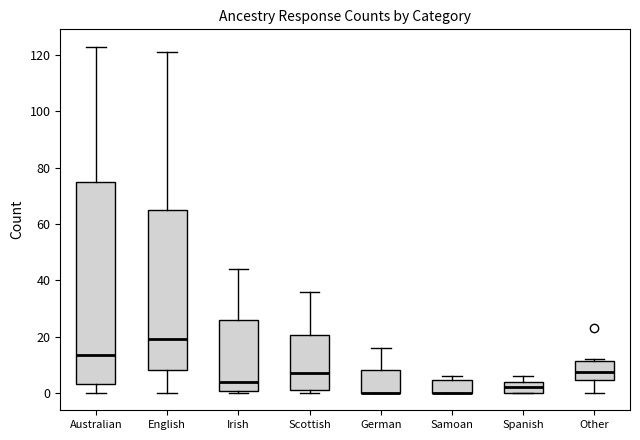

Reading left to right, transcribe this box plot: for each box, give where its median line is, the range the box spans, and where its two whiskers end, as read against the y-axis. The values are not printed on the chart, so give them approximately, as read against the axis.

Australian: median 14, box 4 to 74, whiskers 0 to 124
English: median 20, box 8 to 66, whiskers 0 to 122
Irish: median 4, box 0 to 26, whiskers 0 (just below the box's lower edge) to 44
Scottish: median 8, box 2 to 20, whiskers 0 to 36
German: median 0 (drawn on the box's lower edge), box 0 to 8, whiskers 0 to 16
Samoan: median 0 (drawn on the box's lower edge), box 0 to 4, whiskers 0 to 6
Spanish: median 2, box 0 to 4, whiskers 0 to 6
Other: median 8, box 4 to 12, whiskers 0 to 12 (just above the box's upper edge)